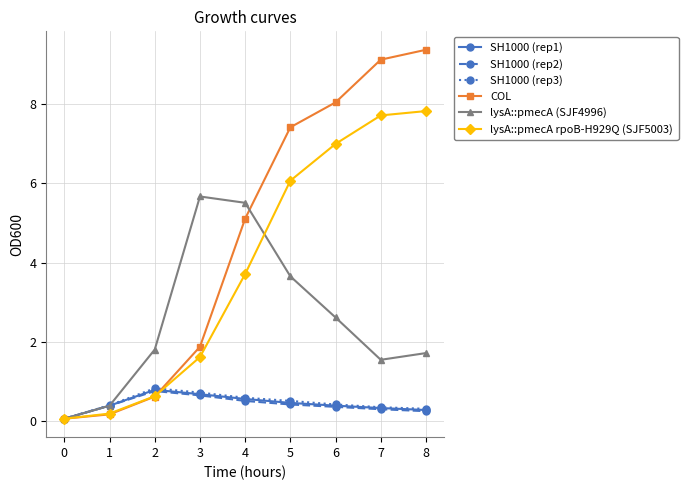

What is the difference between the maximum and minimum values in the SH1000 (rep1) series?

0.7